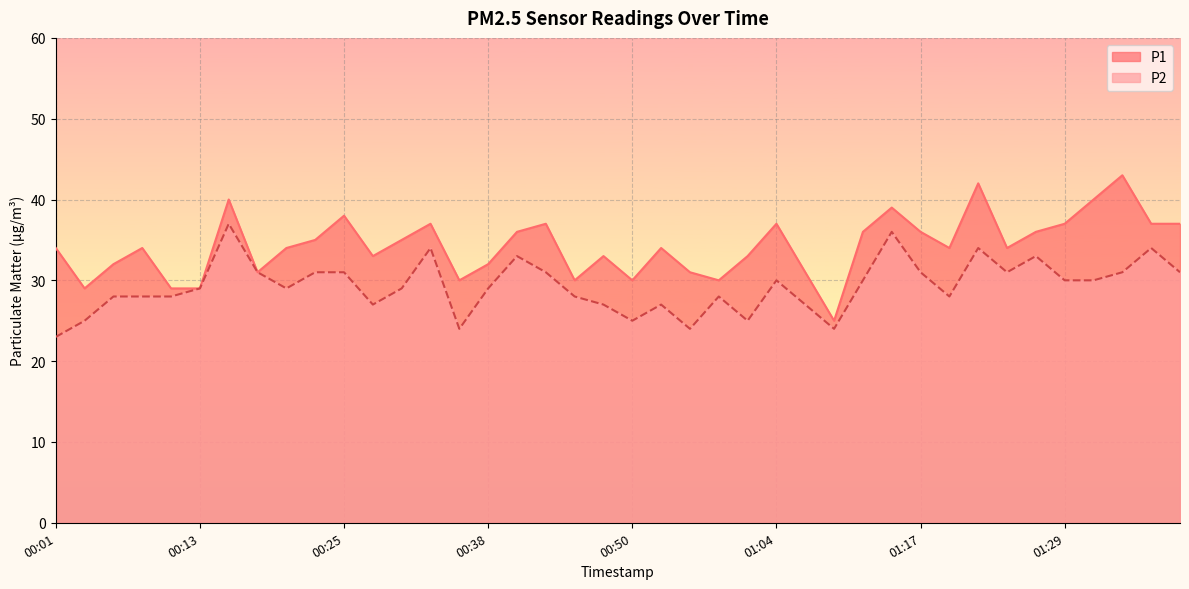

Count the number of categories in the chart.

40